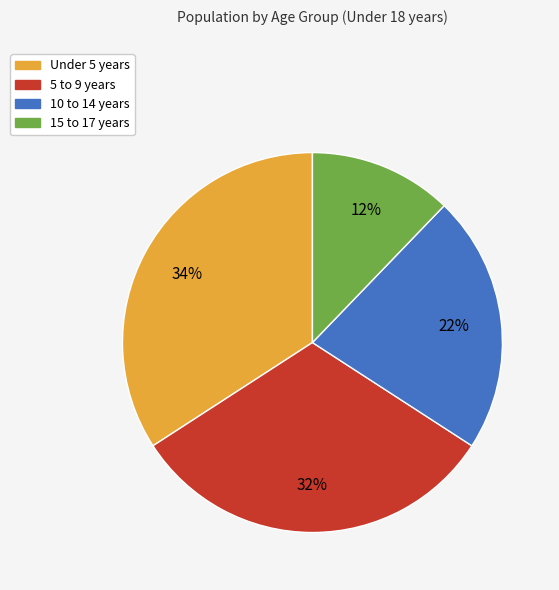

Between Under 5 years and 10 to 14 years, which is larger?

Under 5 years